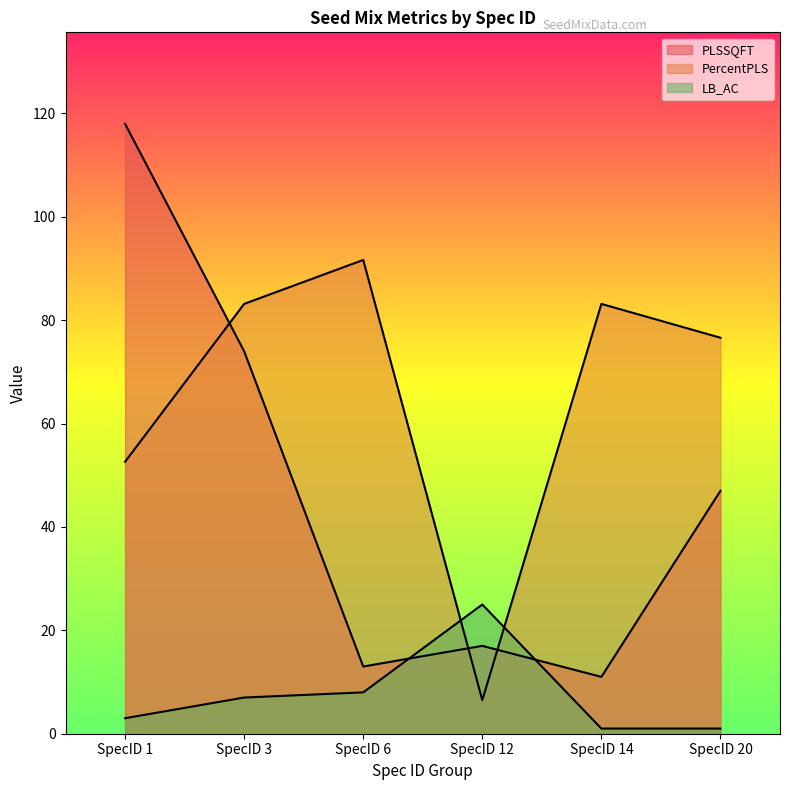

What is the maximum value shown in the chart?

118.0